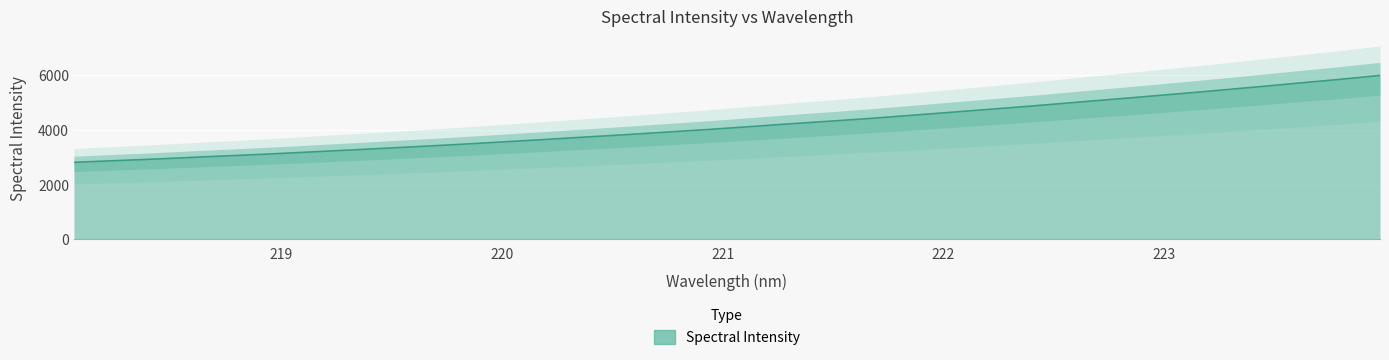

Reading right to left, transcribe all the data shown in this chart.

5980.6	5830.4	5692.0	5551.9	5414.4	5282.8	5154.3	5028.0	4898.9	4776.8	4658.2	4541.3	4423.8	4317.8	4216.3	4108.8	4004.0	3906.9	3811.2	3719.9	3627.8	3539.5	3452.6	3372.3	3293.5	3217.9	3140.7	3069.9	3004.7	2933.9	2872.2	2809.8